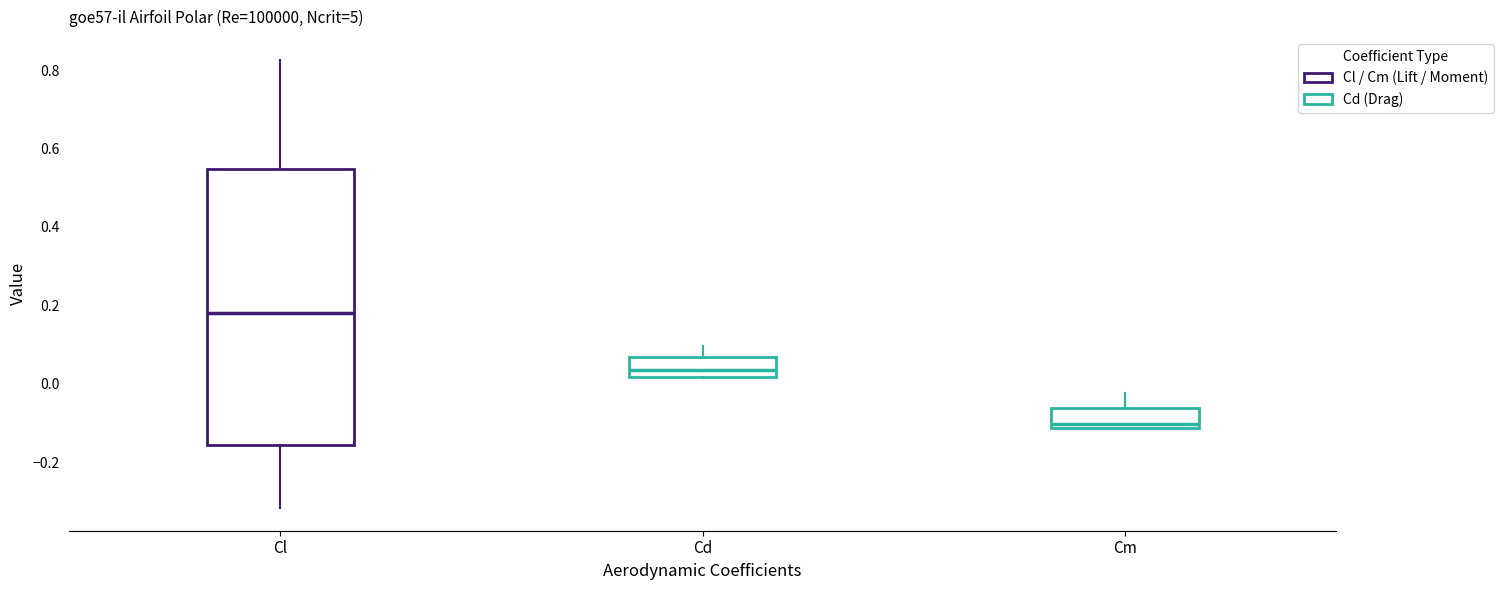

Which box has the lowest median line?

Cm